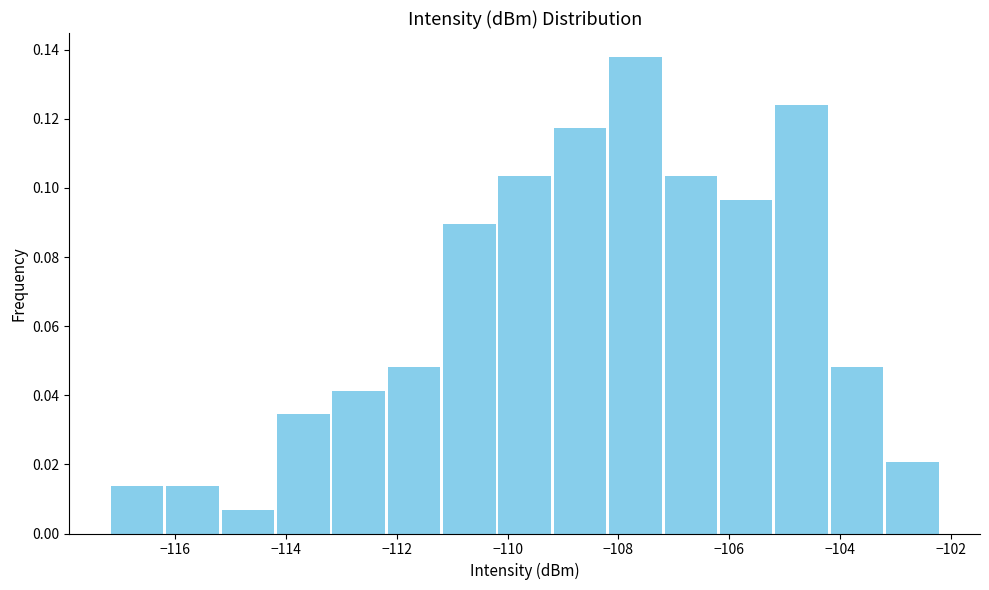

Reading left to right, list every bar in this chart as the range it spans on the x-axis followed by its height. Neither the bar edges nor the heights are printed on the chart, so give them approximately, as read against the axes.

-117.2 to -116.2: 0.014
-116.2 to -115.2: 0.014
-115.2 to -114.2: 0.006
-114.2 to -113.2: 0.034
-113.2 to -112.2: 0.042
-112.2 to -111.2: 0.048
-111.2 to -110.2: 0.090
-110.2 to -109.2: 0.104
-109.2 to -108.2: 0.118
-108.2 to -107.2: 0.138
-107.2 to -106.2: 0.104
-106.2 to -105.2: 0.096
-105.2 to -104.2: 0.124
-104.2 to -103.2: 0.048
-103.2 to -102.2: 0.020